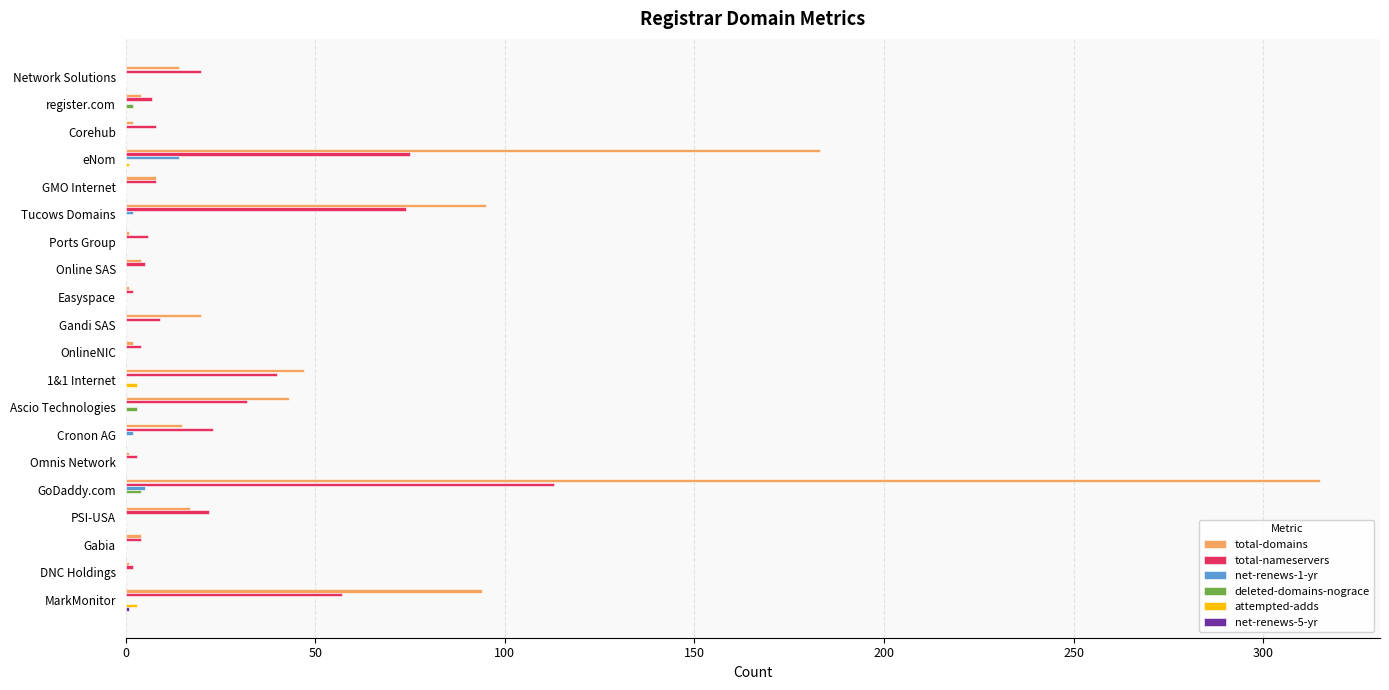

How many series are shown in this chart?

6